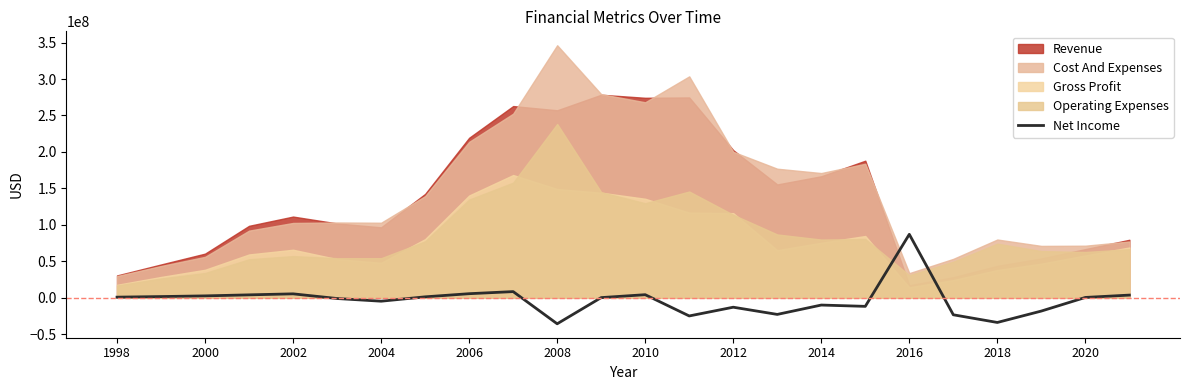

What is the minimum value shown in the chart?

-35623000